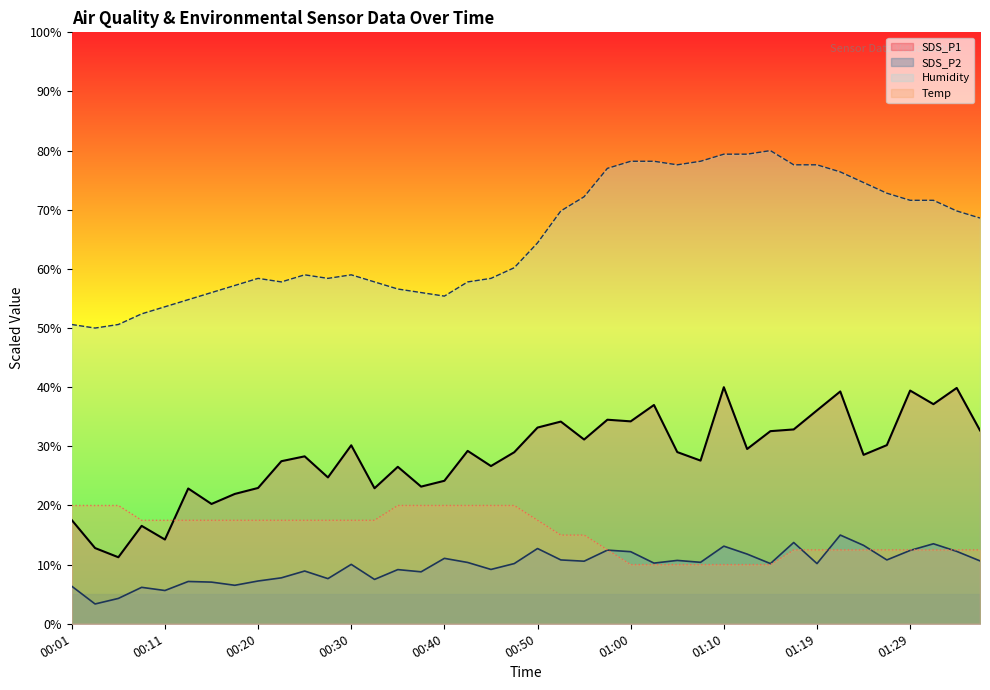

What is the approximate value of SDS_P1 at 00:35?

26.5